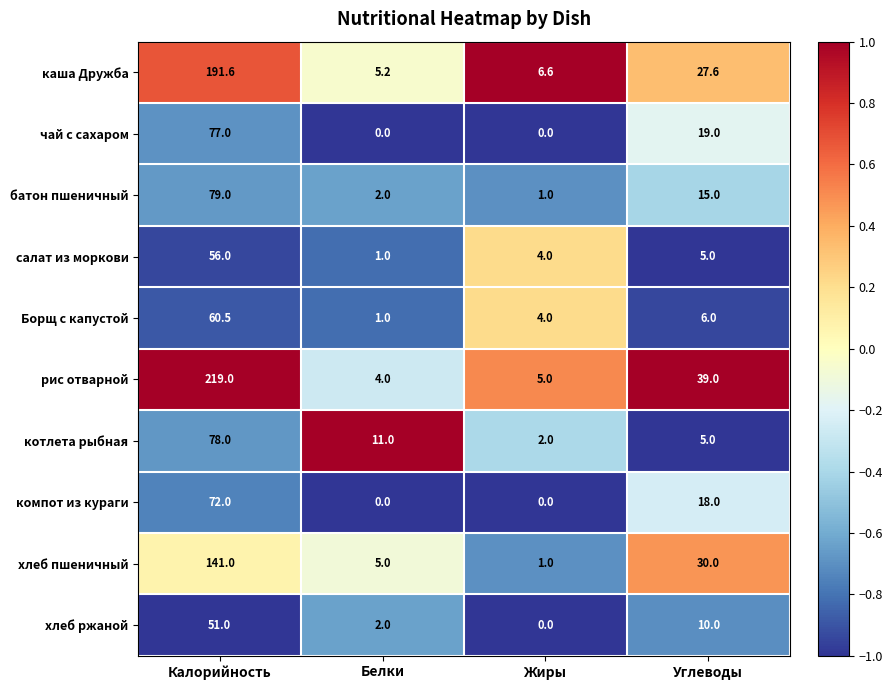

At which label is салат из моркови closest to 28?

Углеводы